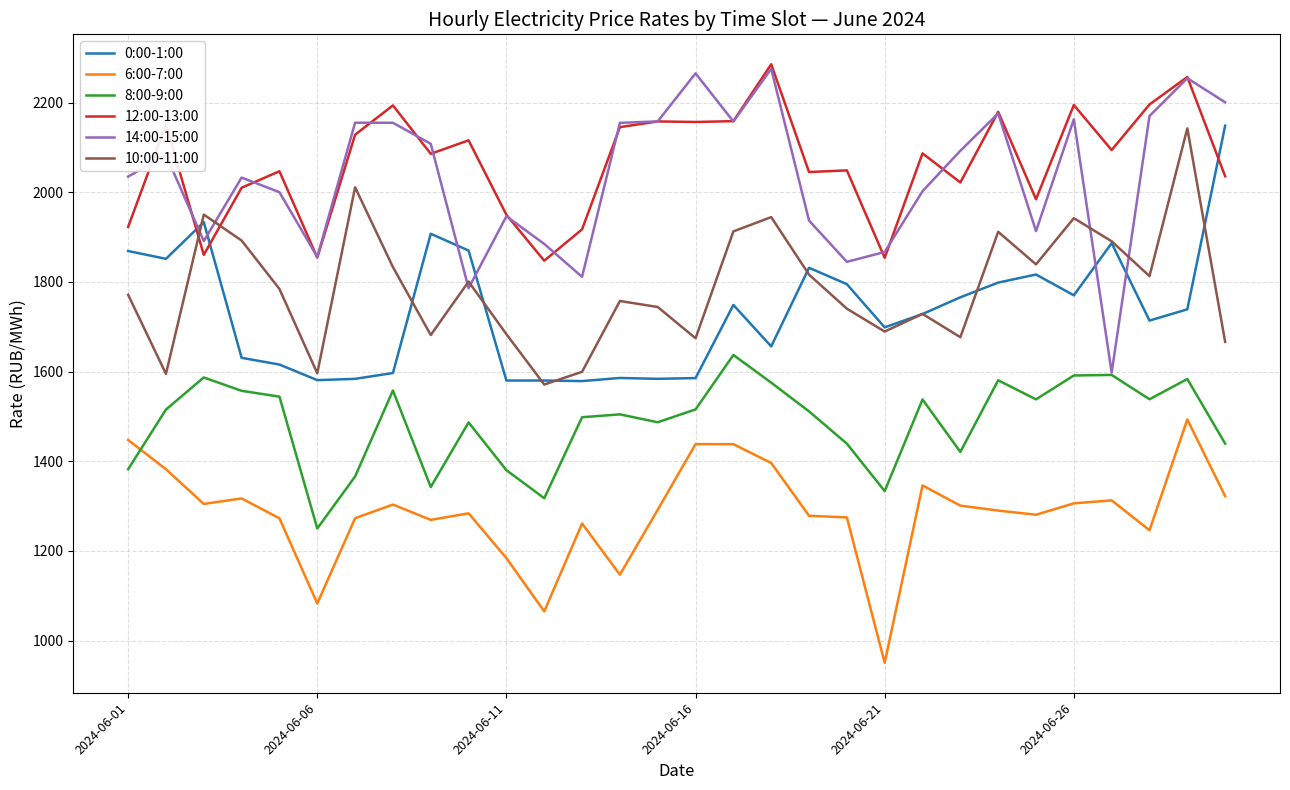

Which series has the largest range (max minus min)?

14:00-15:00